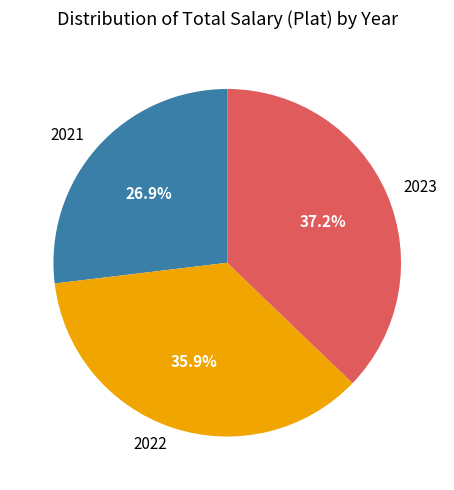

Between 2021 and 2023, which is larger?

2023